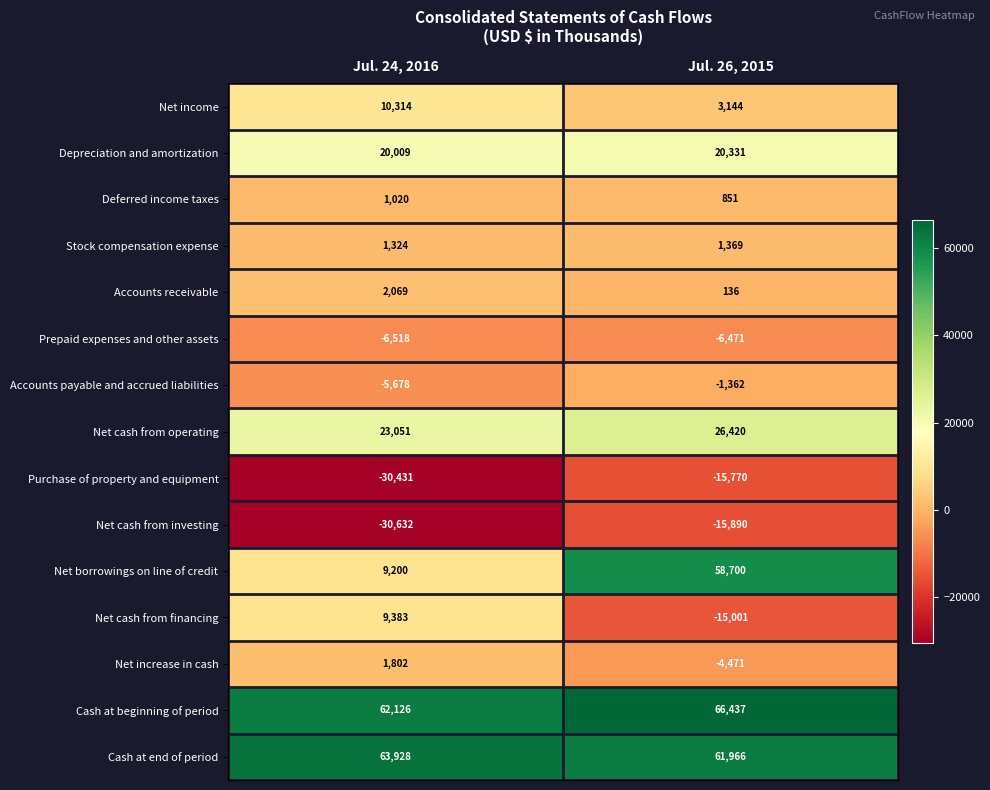

Rank the series by their maximum value, from lowest to highest.

Net cash from investing, Purchase of property and equipment, Prepaid expenses and other assets, Accounts payable and accrued liabilities, Deferred income taxes, Stock compensation expense, Net increase in cash, Accounts receivable, Net cash from financing, Net income, Depreciation and amortization, Net cash from operating, Net borrowings on line of credit, Cash at end of period, Cash at beginning of period